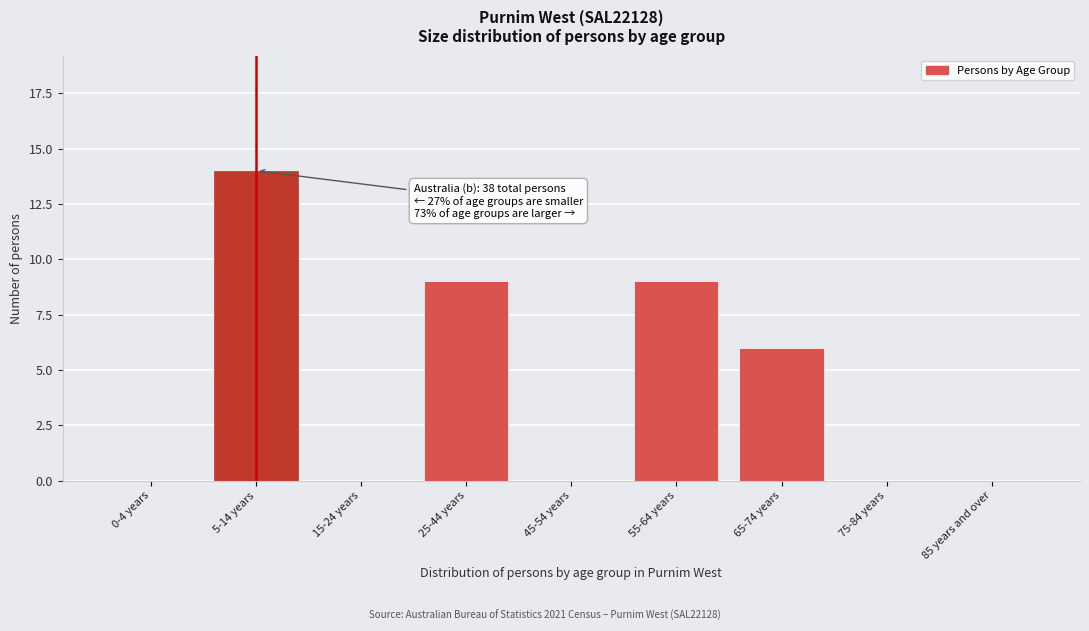

Reading right to left, transcribe all the data shown in this chart.

85 years and over=0	75-84 years=0	65-74 years=6	55-64 years=9	45-54 years=0	25-44 years=9	15-24 years=0	5-14 years=14	0-4 years=0